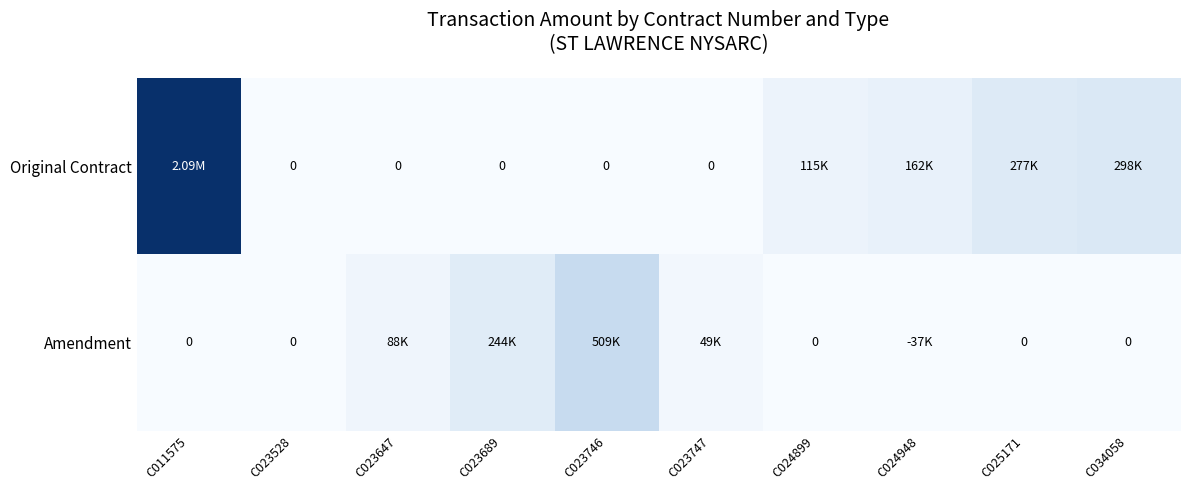

Between C023746 and C034058, which series saw the biggest shift?

Amendment